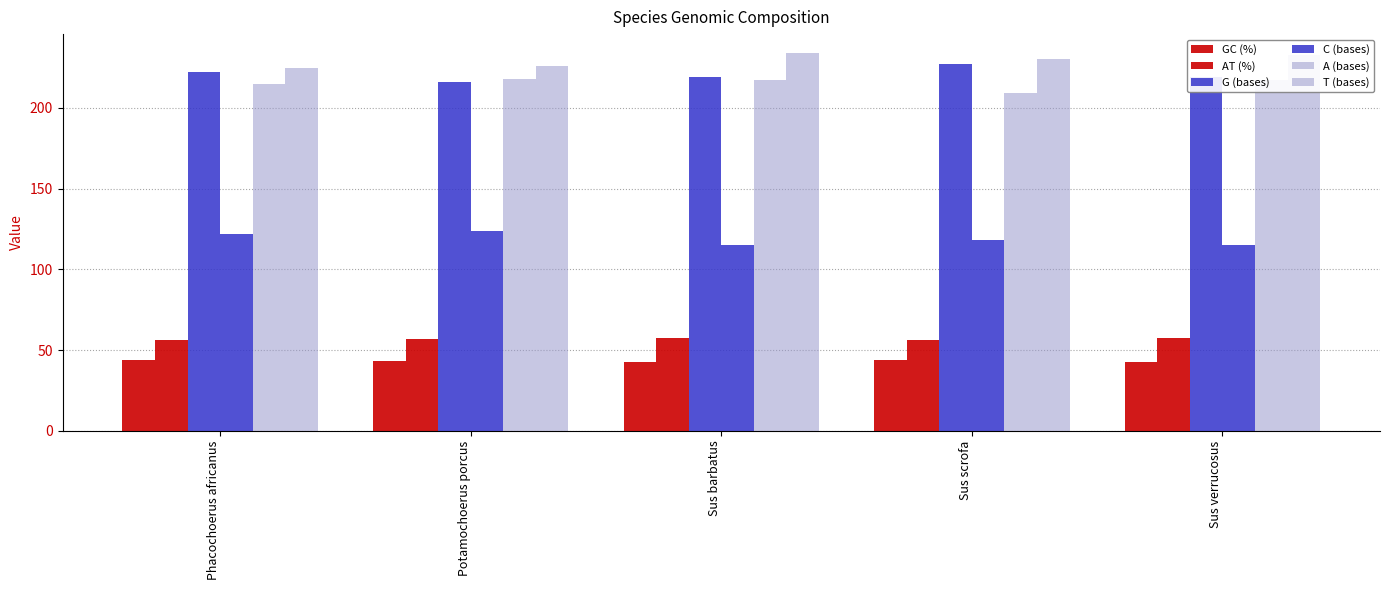

How many series are shown in this chart?

6